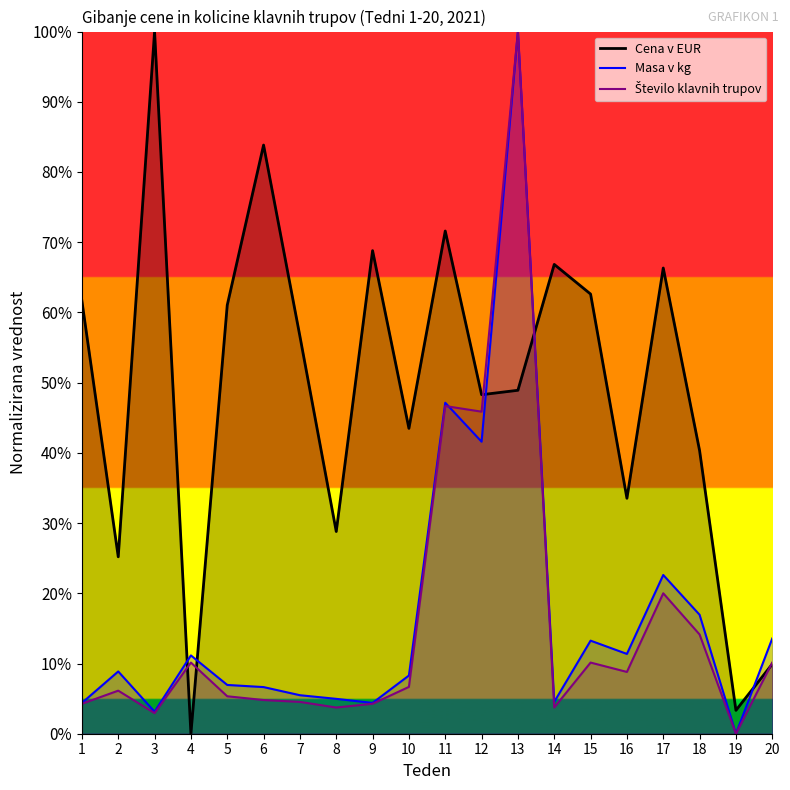

Read the Cena v EUR value at 13.

0.5